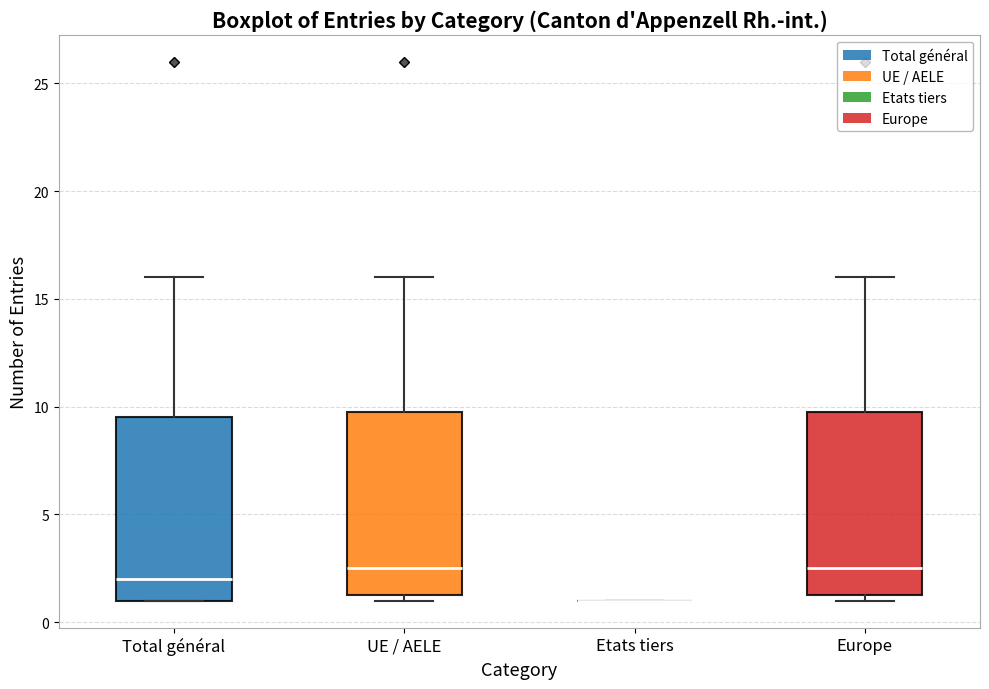

Reading left to right, transcribe this box plot: for each box, give where its median line is, the range the box spans, and where its two whiskers end, as read against the y-axis. The values are not printed on the chart, so give them approximately, as read against the axis.

Total général: median 2.0, box 1.0 to 9.5, whiskers 1.0 to 16.0
UE / AELE: median 2.5, box 1.5 to 10.0, whiskers 1.0 to 16.0
Etats tiers: box collapsed to a line at 1.0, whiskers 1.0 to 1.0
Europe: median 2.5, box 1.5 to 10.0, whiskers 1.0 to 16.0